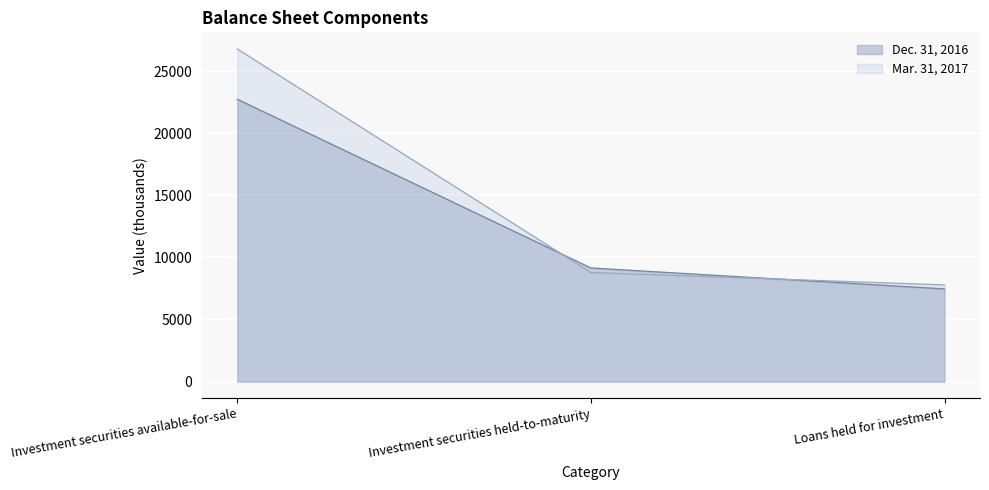

What is the sum of all Mar. 31, 2017 values?

43339